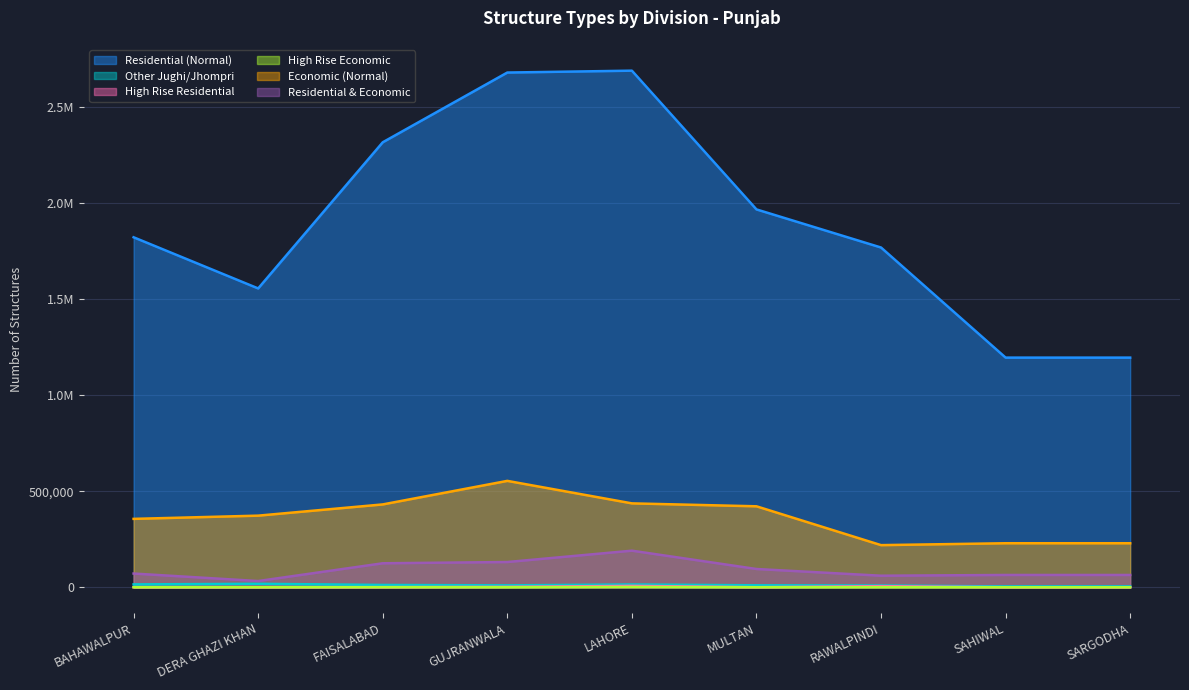

Which category has the lowest value across all series?

DERA GHAZI KHAN